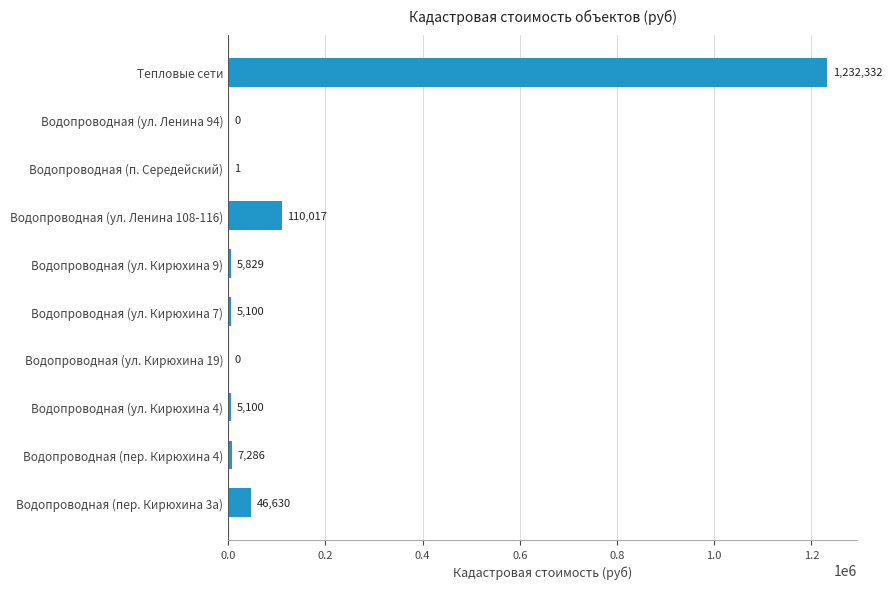

What is the greatest value displayed?

1232332.4